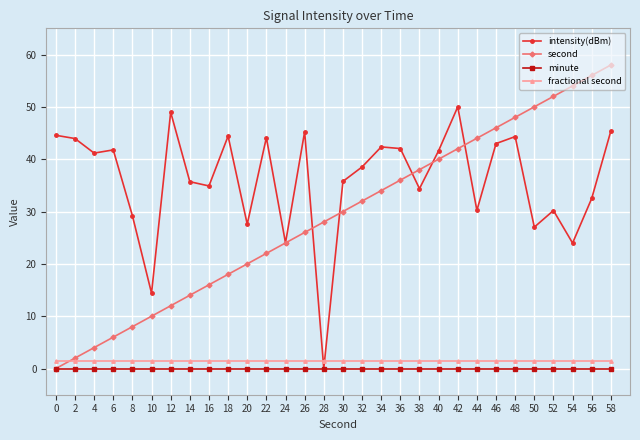

At how many categories does at least one series exceed 20?

29